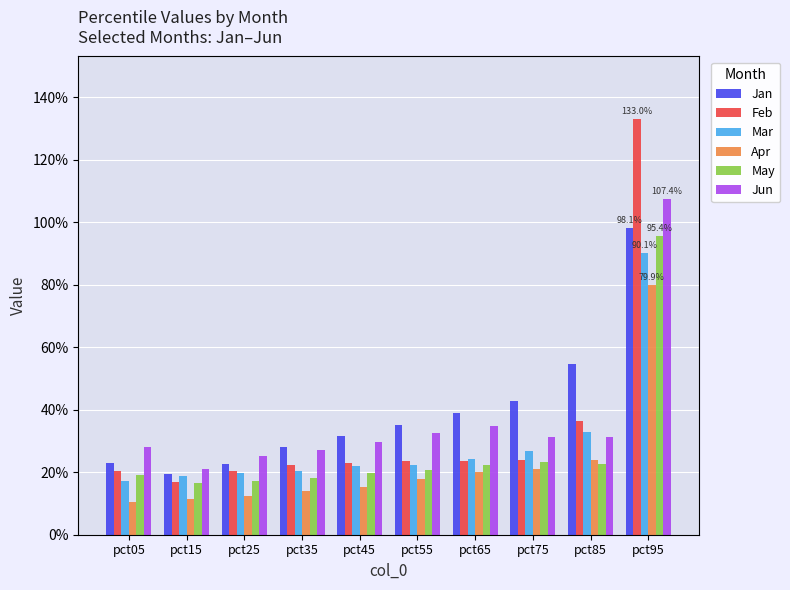

The Jan series shows 1.0 at pct95. True or false?

True